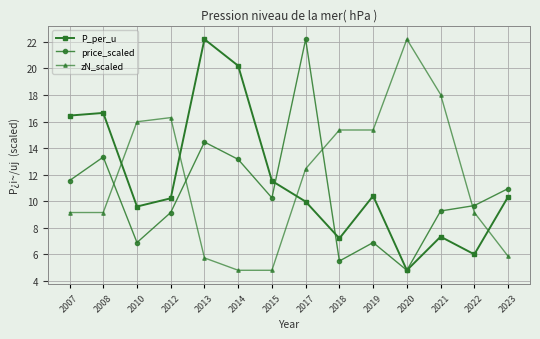

Is the value of price_scaled at 2014 greater than the value of P_per_u at 2012?

Yes